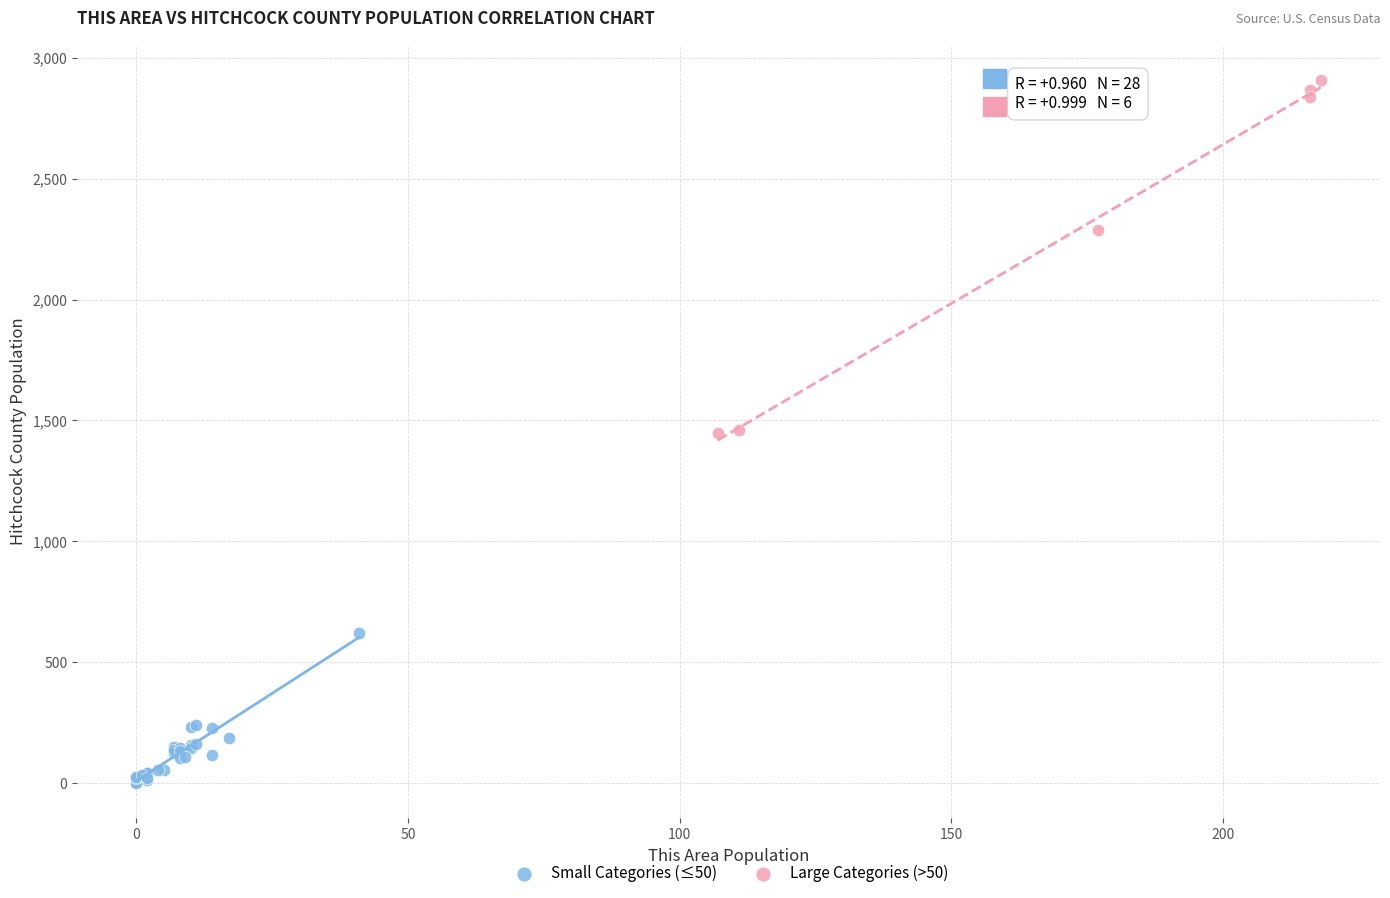

Which series reaches the maximum Y coordinate?

Large Categories (>50)